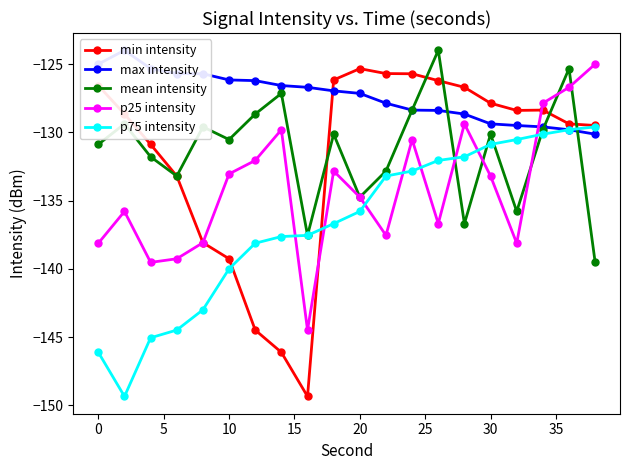

In p25 intensity, how many points are lower than both neighbors (excluding endpoints)?

5